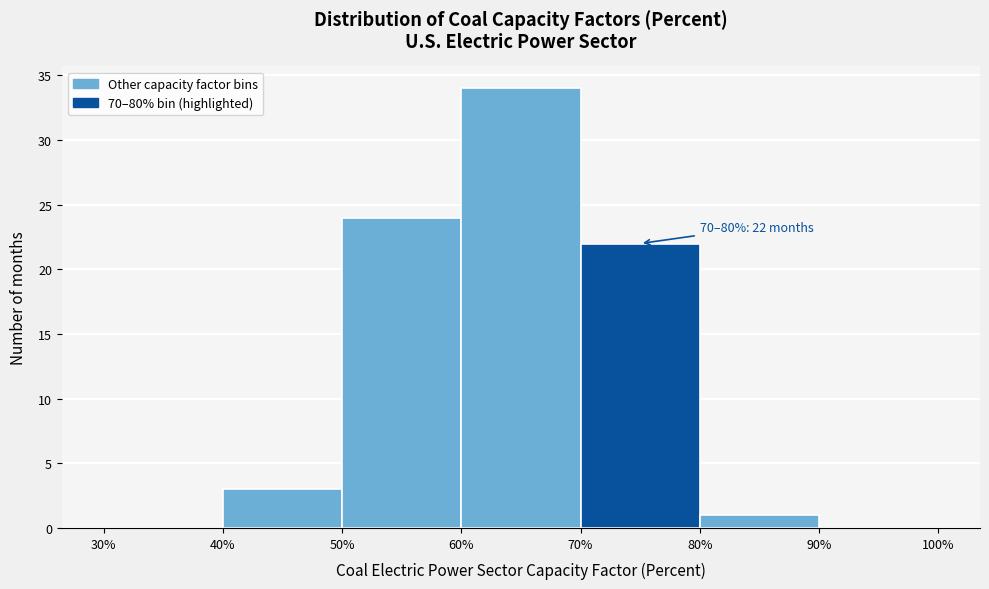

Over which range of the x-axis is the bar tallest?

60% to 70%